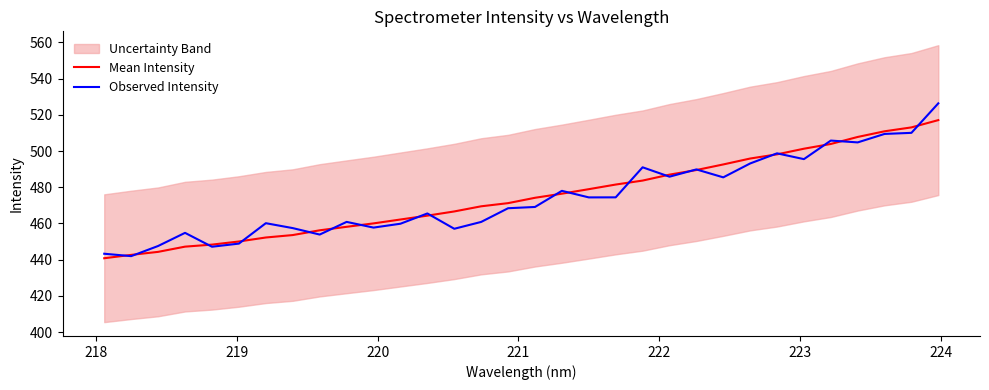

What is the smallest value displayed?

440.8